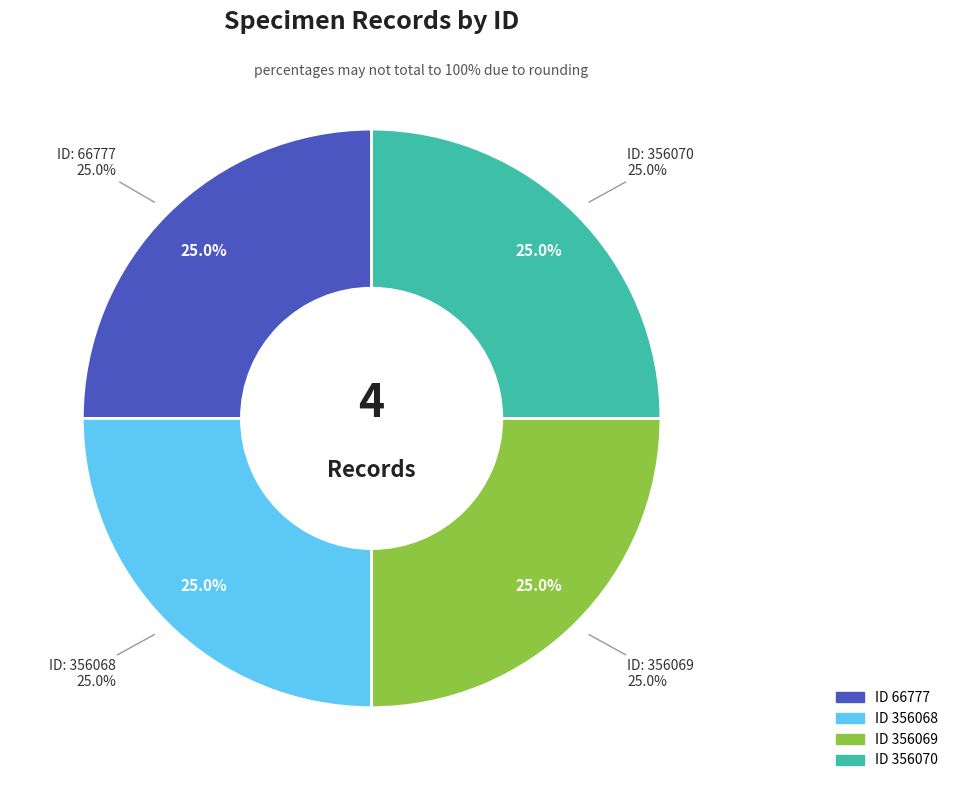

Which slice is the largest?

356068